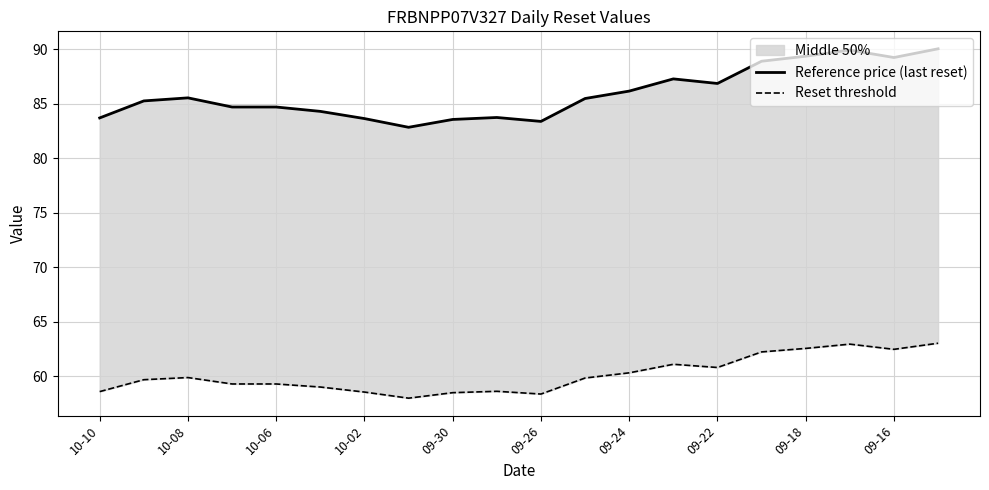

How many interior local peaks does the Reset threshold series have?

4